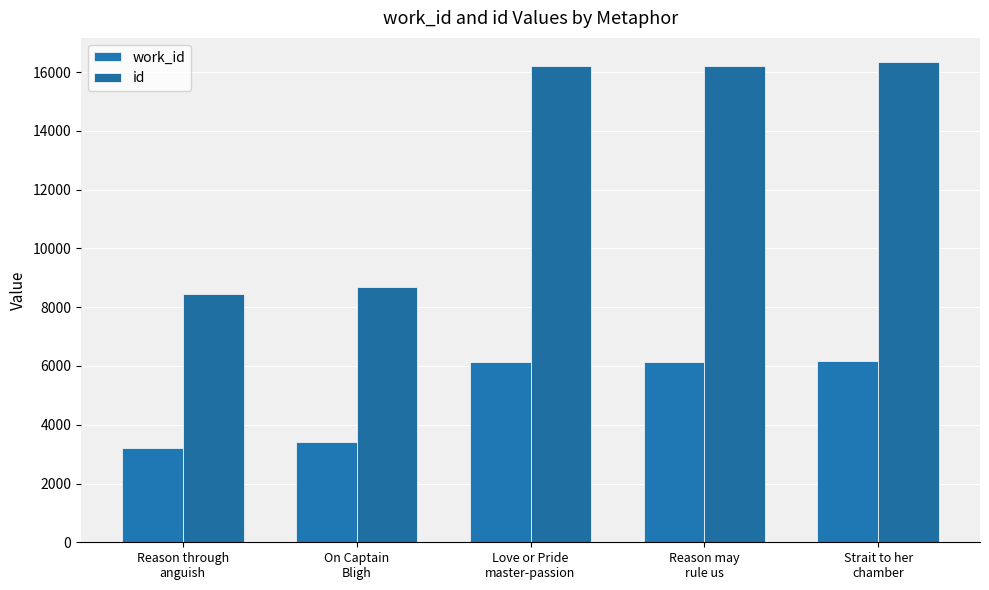

At which category is the sum across all series the highest?

Strait to her
chamber